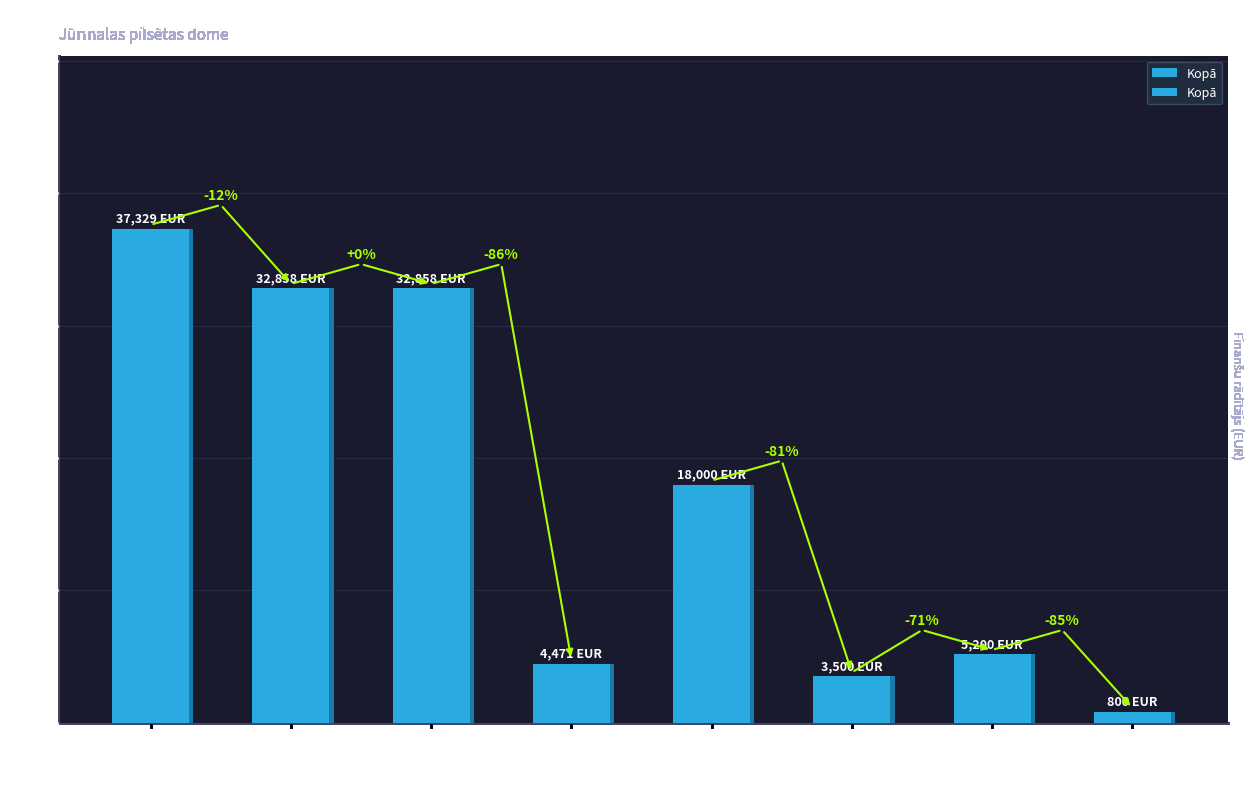

At which label is the value closest to 19064?

1210 Atalgojums